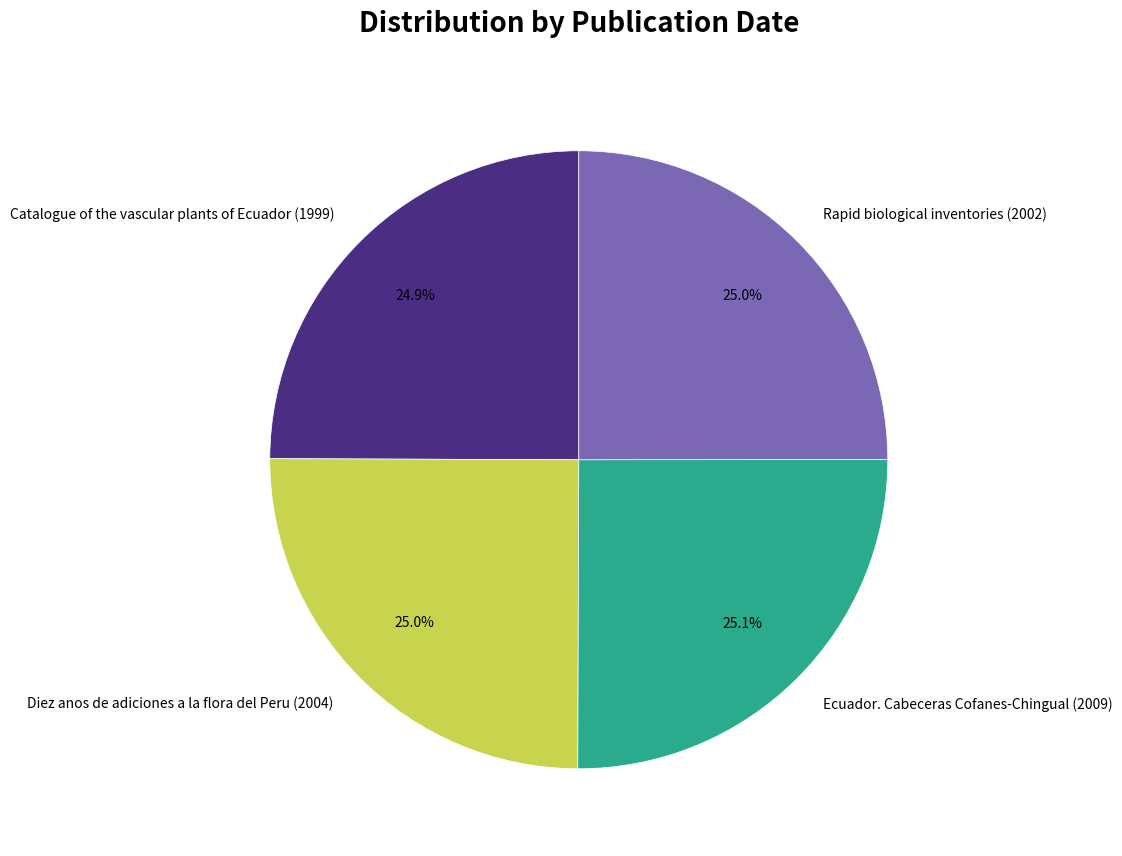

What portion of the pie excludes Ecuador. Cabeceras Cofanes-Chingual (2009)?

74.9%